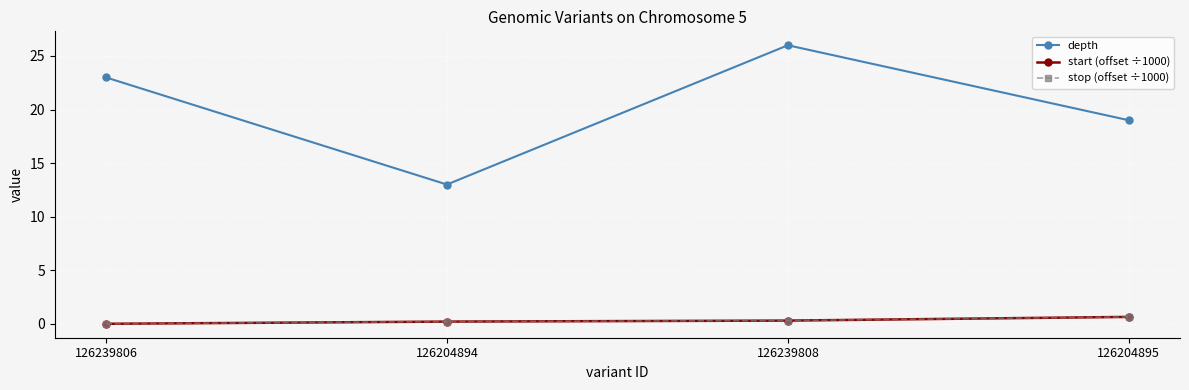

Is this an area chart (filled region under the line)?

No